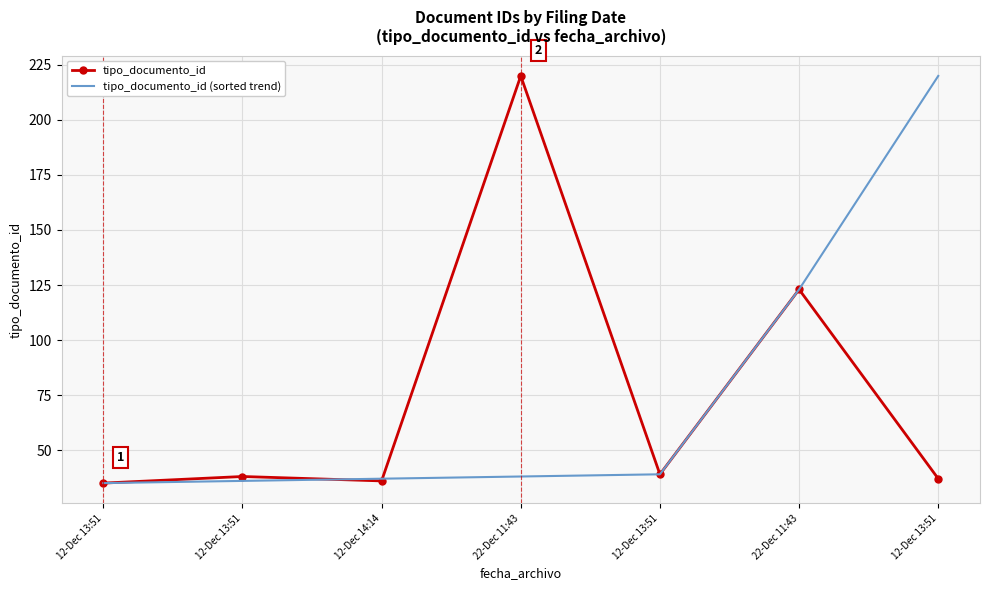

What are all the series names shown in the legend?

tipo_documento_id, tipo_documento_id (sorted trend)